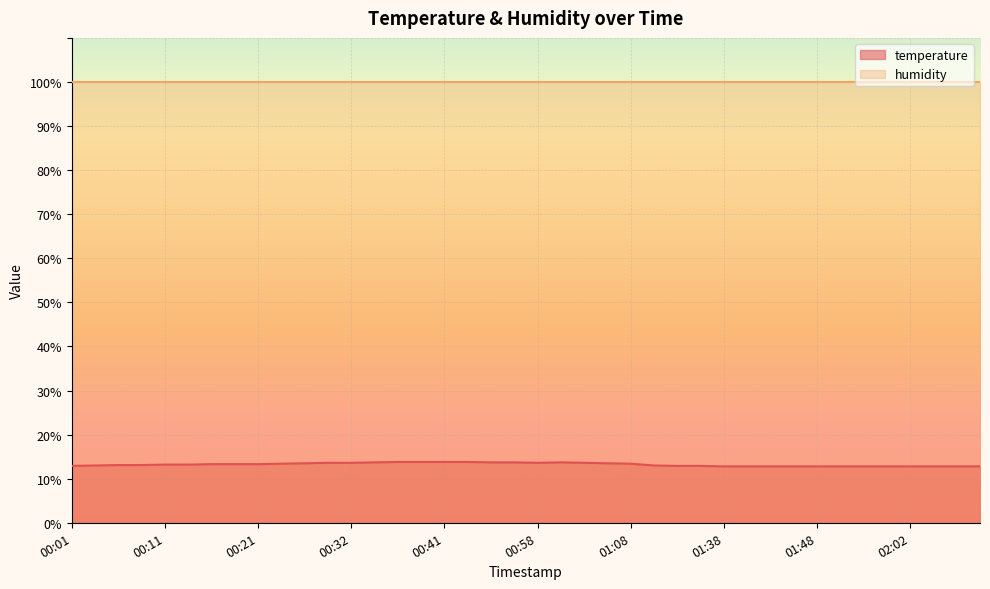

How many points are lower than both their immediate neighbors (excluding endpoints)?

1